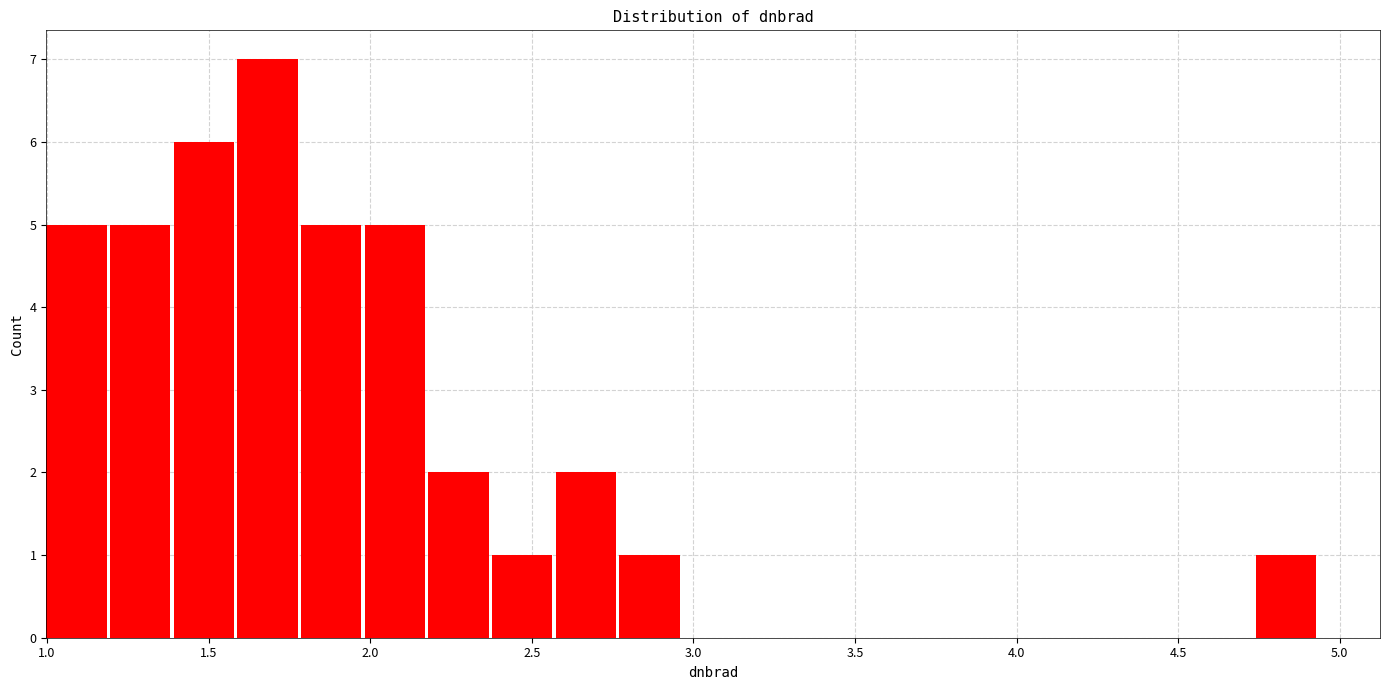

Read against the x-axis, roughly where is the centre of the tallest bar?

1.70